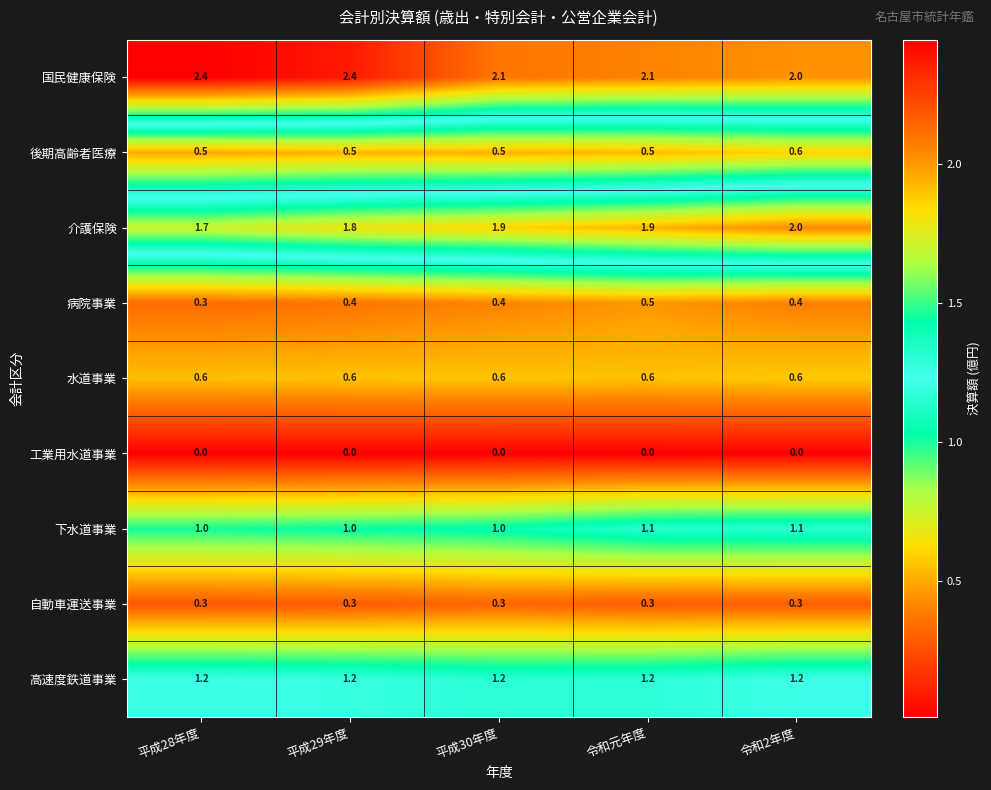

True or false: 国民健康保険 has a value of 2.1 at 平成30年度.

True